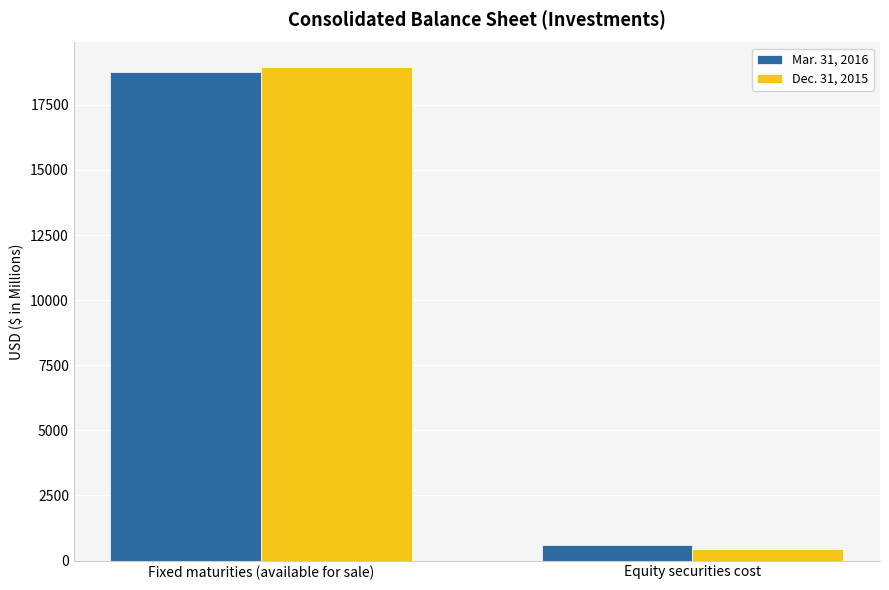

At which label does Dec. 31, 2015 reach its peak?

Fixed maturities (available for sale)